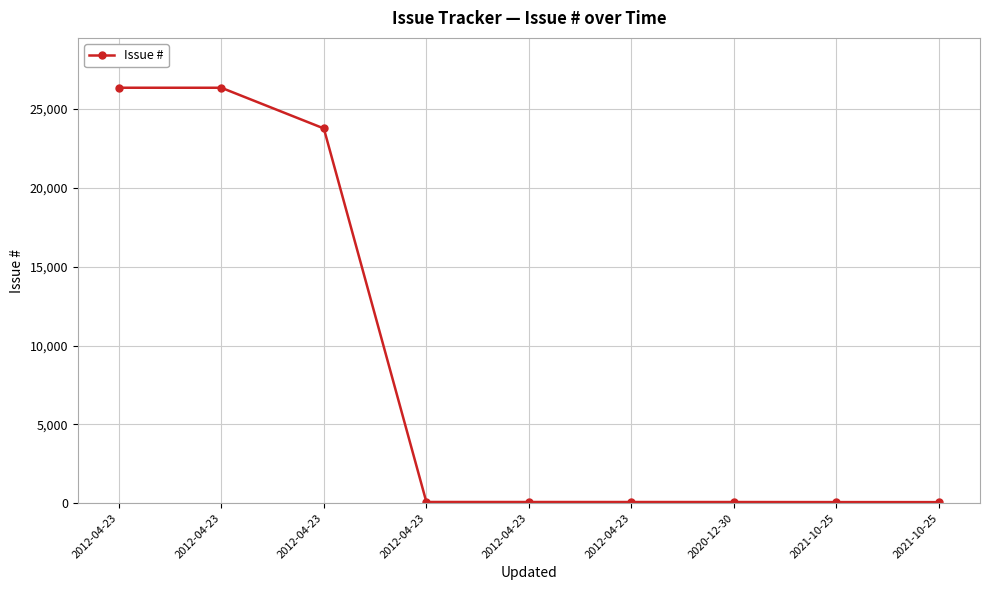

Read the value at 2021-10-25, to the nearest 50.

50